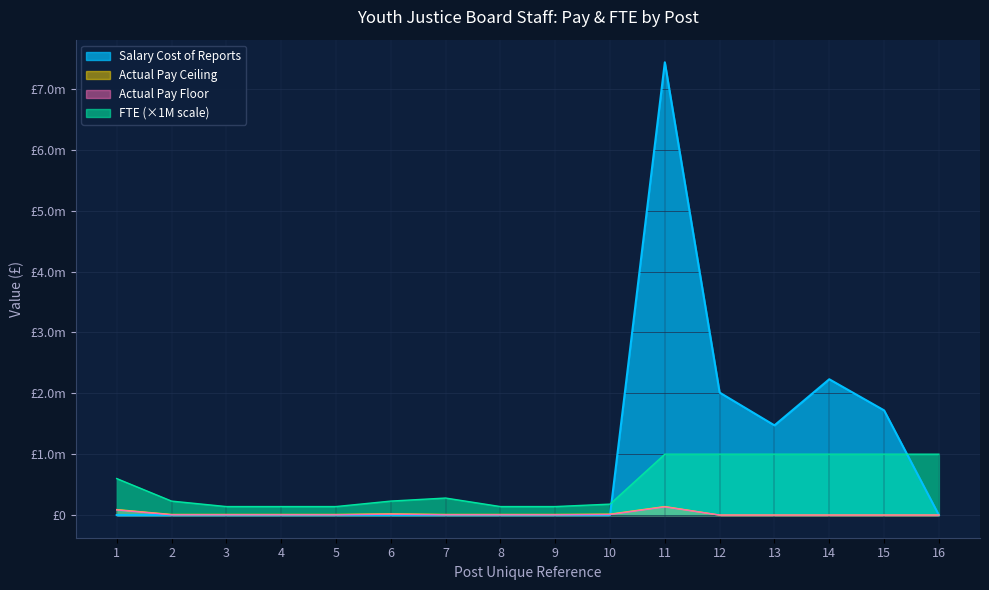

Which series has the widest spread of values?

Salary Cost of Reports